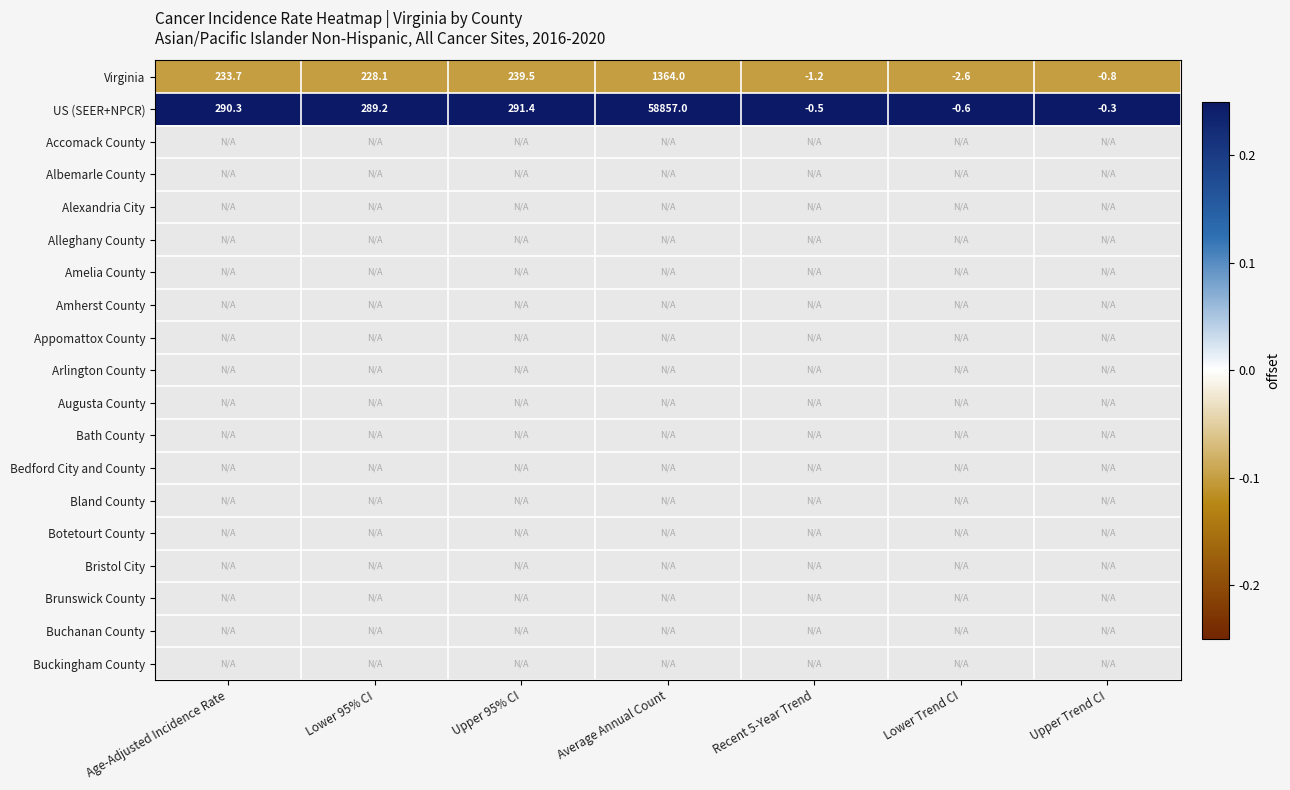

Rank the categories by Virginia value from highest to lowest.

Average Annual Count, Upper 95% CI, Age-Adjusted Incidence Rate, Lower 95% CI, Upper Trend CI, Recent 5-Year Trend, Lower Trend CI